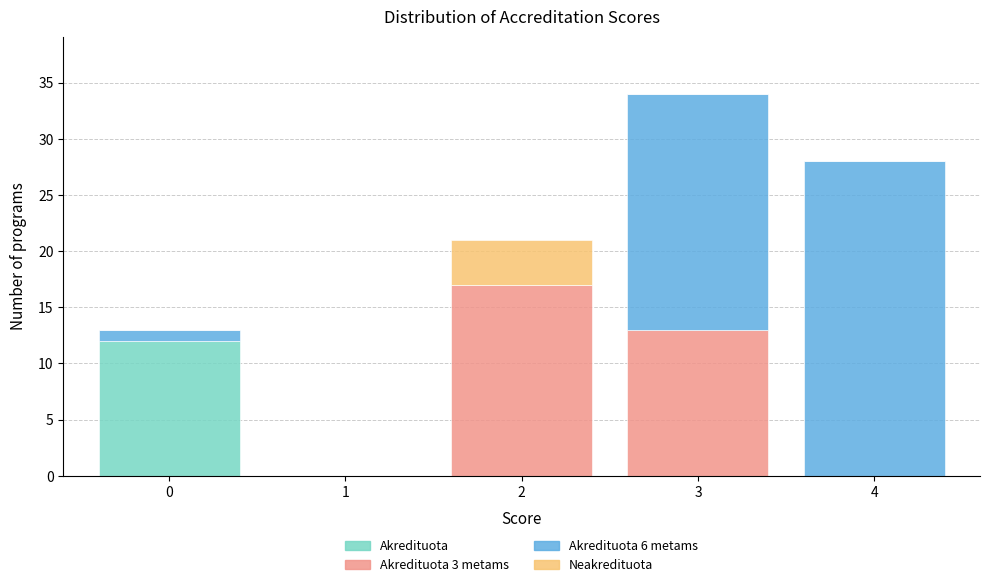

Reading left to right, list the values for the Akredituota series.

0=12	1=0	2=0	3=0	4=0